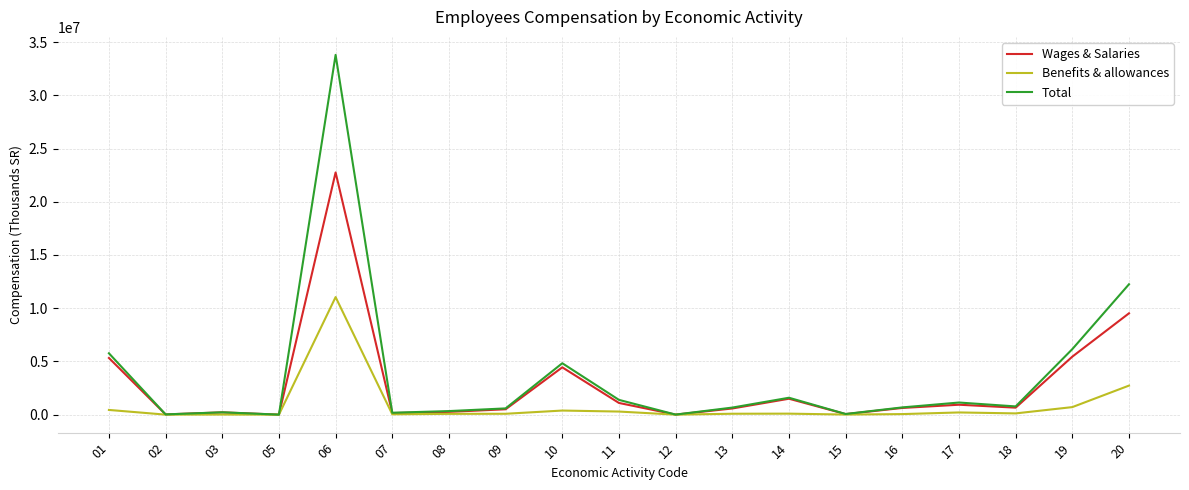

What is the sum of the Benefits & allowances values at 18 and 13?

201138